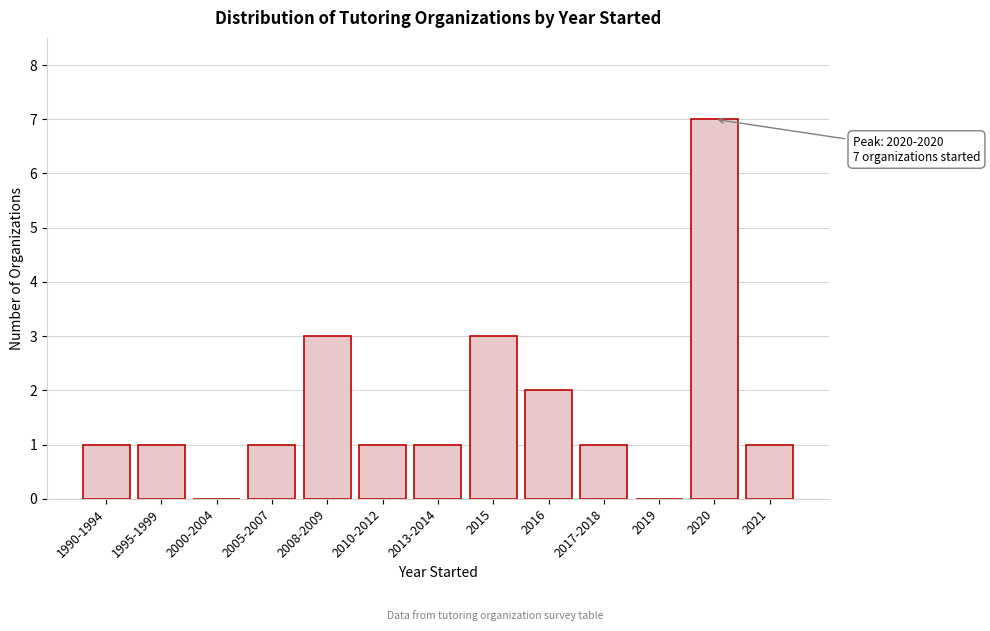

Reading left to right, list all the values displayed in this chart.

1990-1994=1	1995-1999=1	2000-2004=0	2005-2007=1	2008-2009=3	2010-2012=1	2013-2014=1	2015=3	2016=2	2017-2018=1	2019=0	2020=7	2021=1